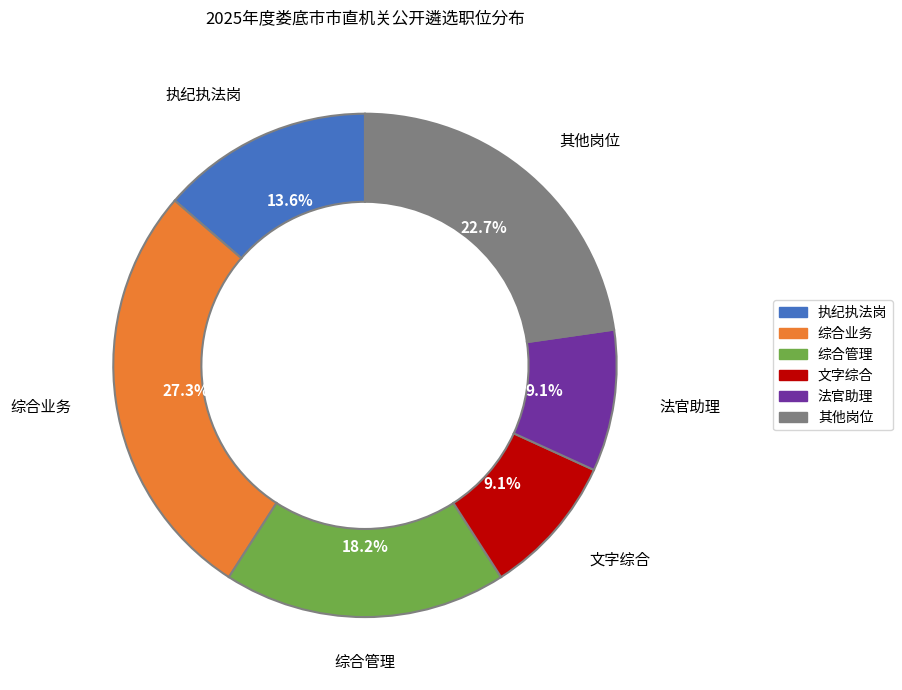

Does 综合业务 represent more than half of the total?

No